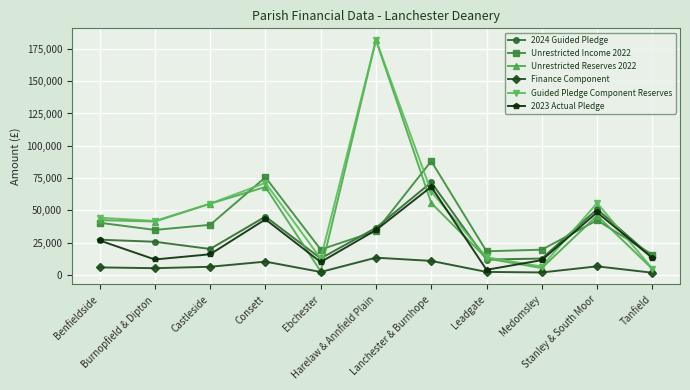

How many interior local valleys does the 2024 Guided Pledge series have?

3